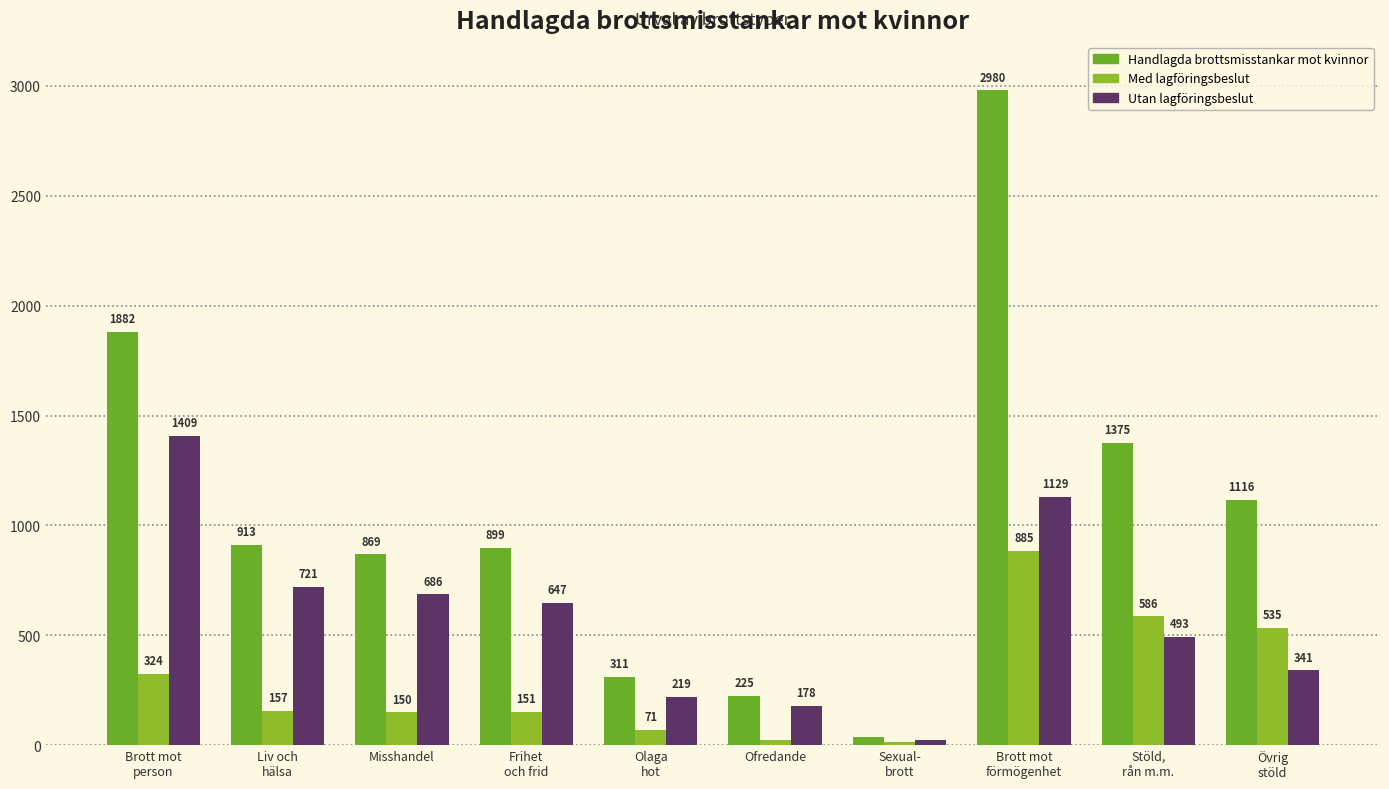

Is it true that Med lagföringsbeslut equals 44 at Olaga
hot?

False